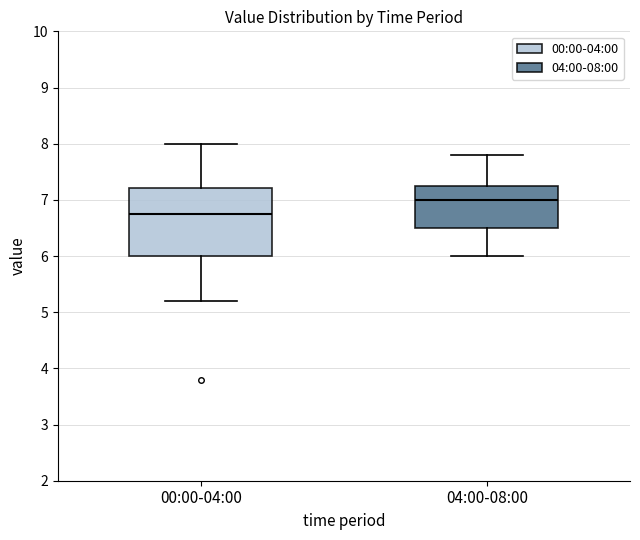

Which box has the lowest median line?

00:00-04:00